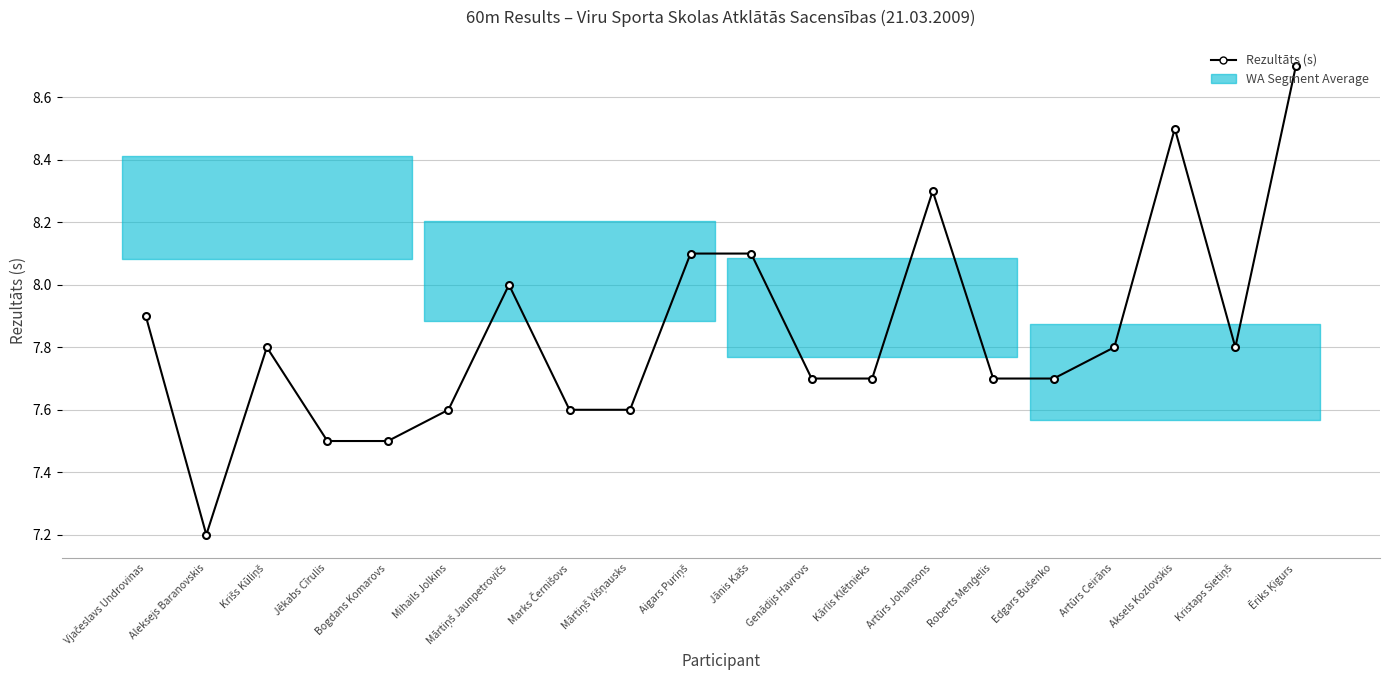

Reading left to right, list all the values displayed in this chart.

Vjačeslavs Undrovinas=7.9	Aleksejs Baranovskis=7.2	Krišs Kūliņš=7.8	Jēkabs Cīrulis=7.5	Bogdans Komarovs=7.5	Mihails Jolkins=7.6	Mārtiņš Jaunpetrovičs=8.0	Marks Černišovs=7.6	Mārtiņš Višņausks=7.6	Aigars Puriņš=8.1	Jānis Kašs=8.1	Genādijs Havrovs=7.7	Kārlis Klētnieks=7.7	Artūrs Johansons=8.3	Roberts Menģelis=7.7	Edgars Bušenko=7.7	Artūrs Ceirāns=7.8	Aksels Kozlovskis=8.5	Kristaps Sietiņš=7.8	Ēriks Ķigurs=8.7